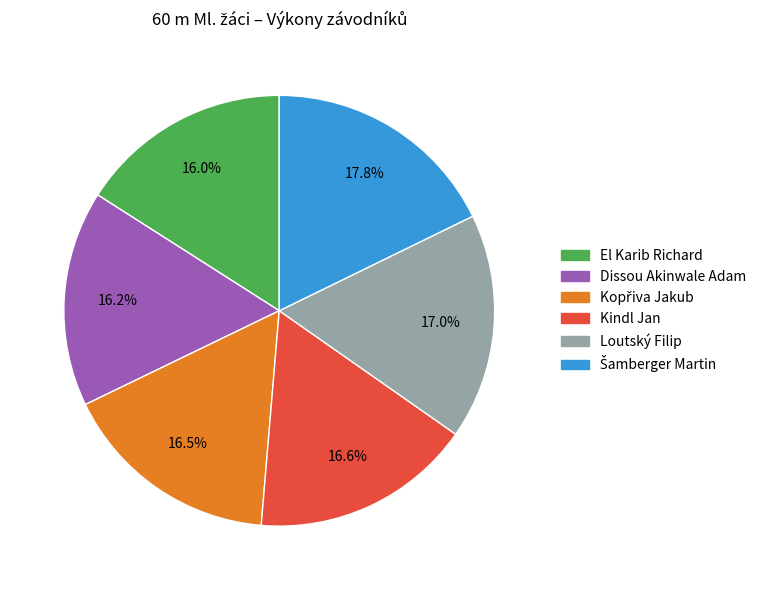

Is it true that Dissou Akinwale Adam is 3% of the pie?

False